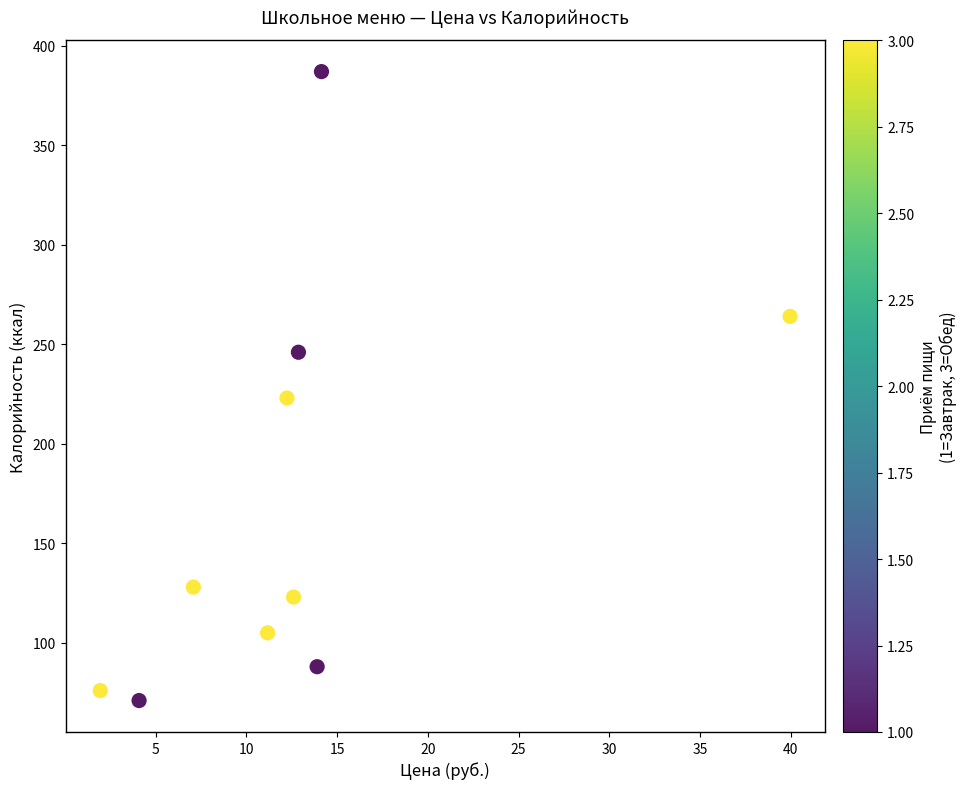

What is the average Y value?

171